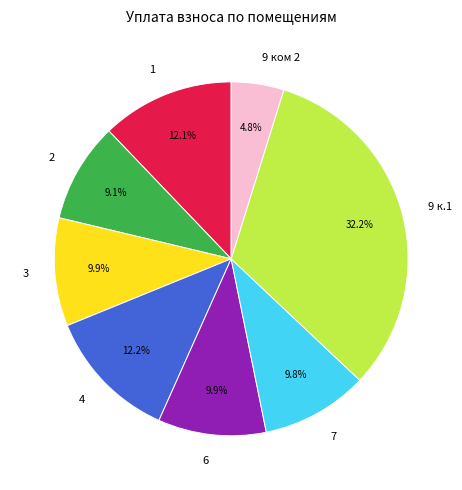

Which category has the smallest portion of the pie?

9 ком 2